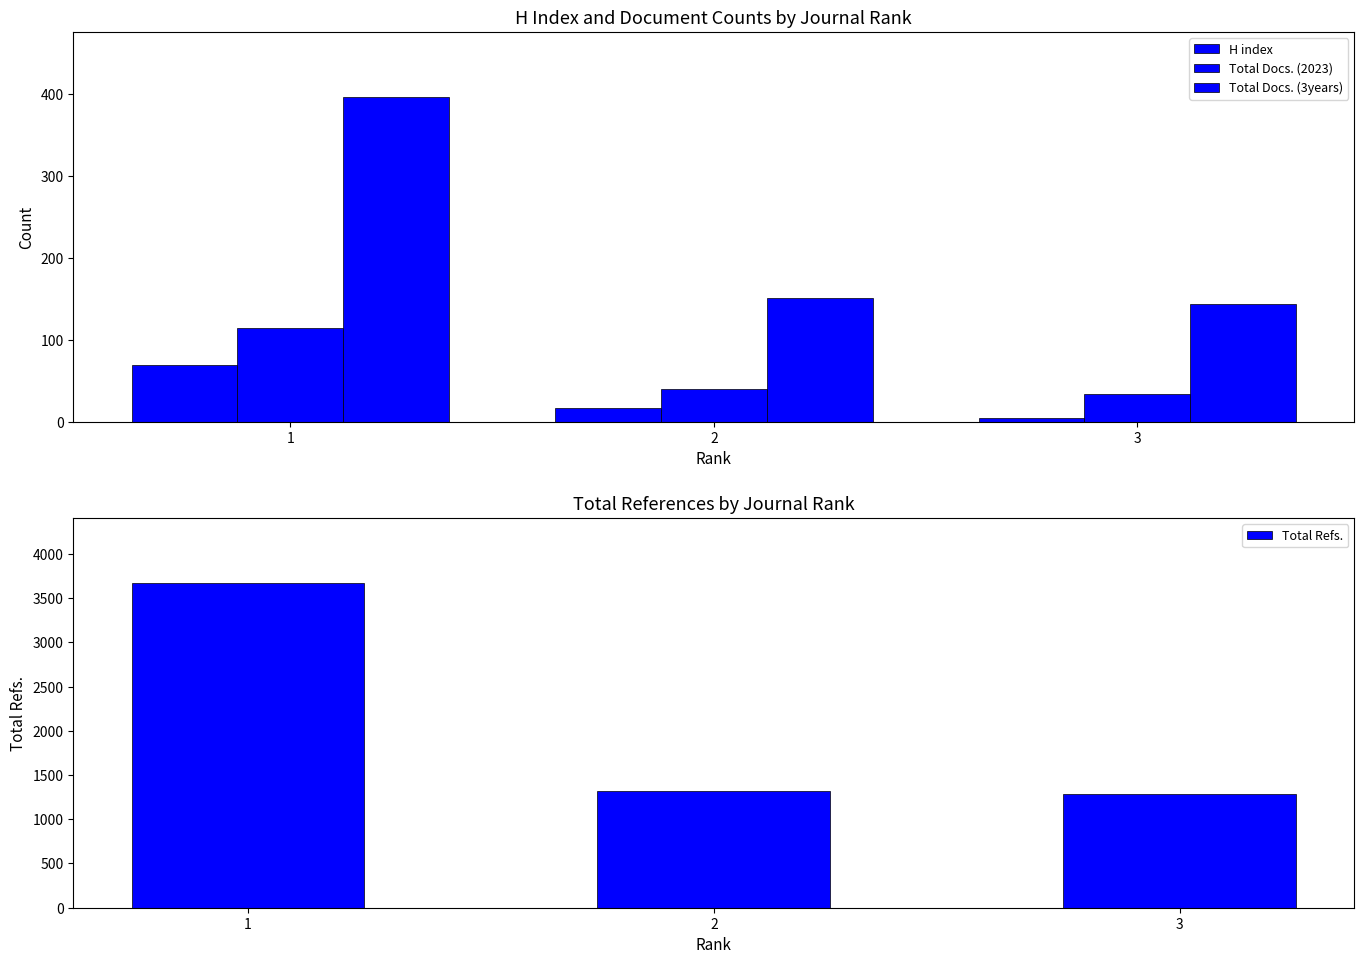

What is the difference between the maximum and minimum values in the Total Docs. (2023) series?

80